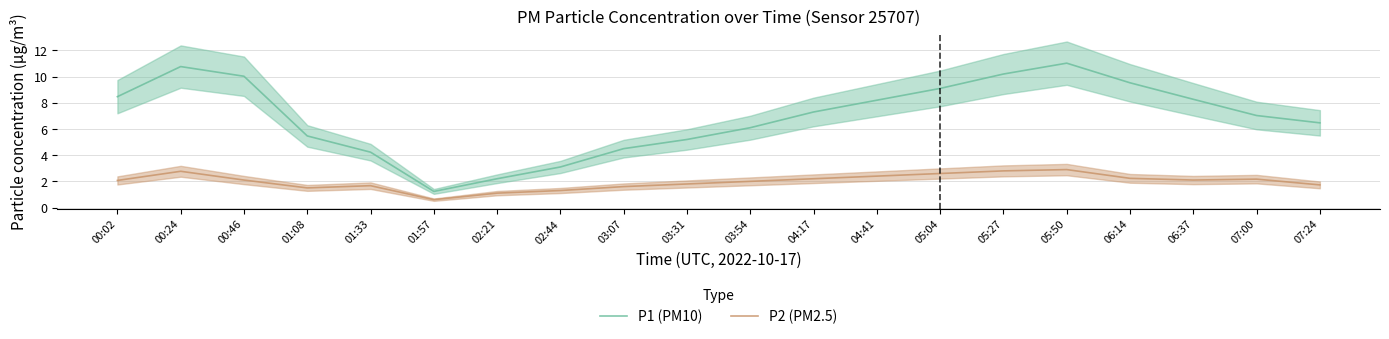

Is the value of P2 (PM2.5) at 01:57 greater than the value of P1 (PM10) at 01:08?

No